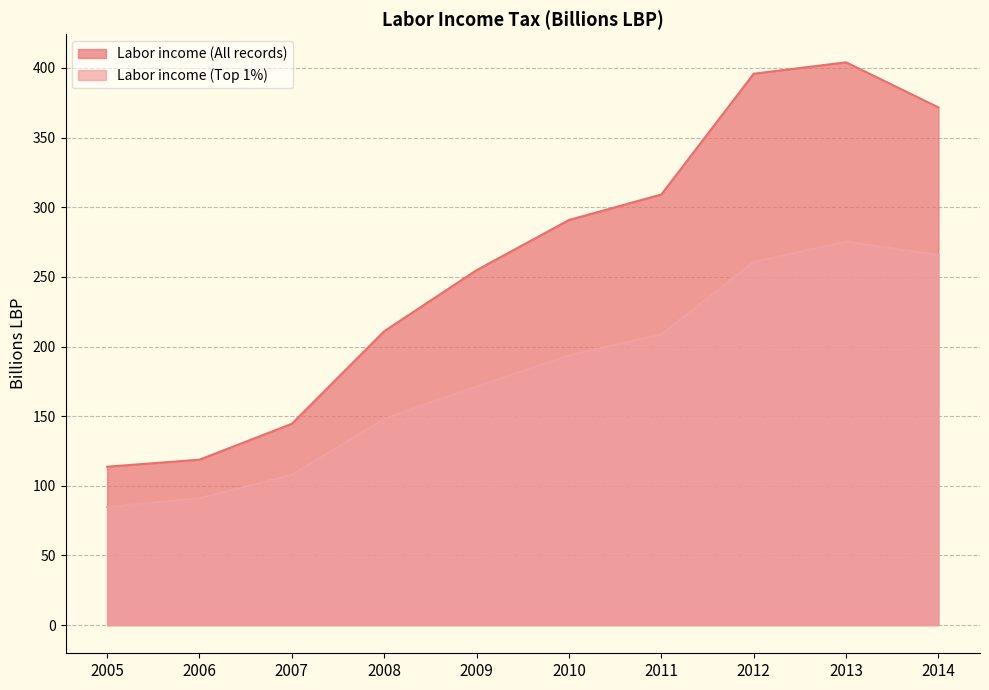

What is the total value across all series at 2010?

484.5